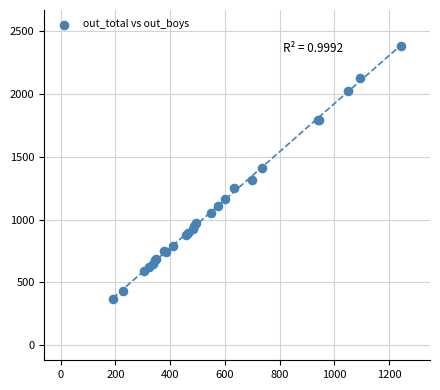

What Y value in the scatter plot is closest to 1376?

1410